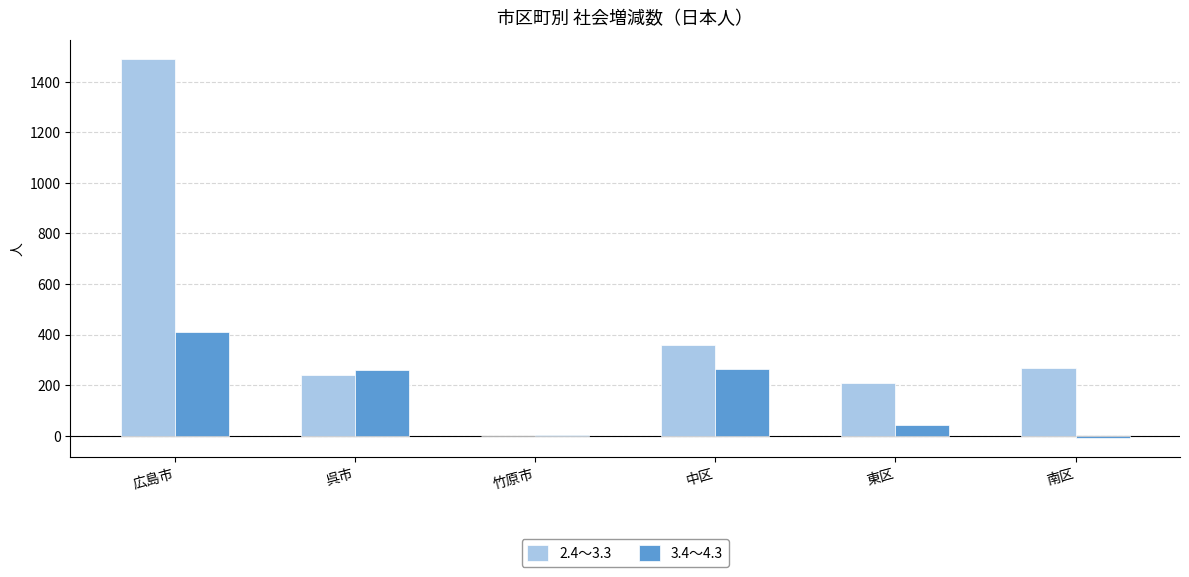

What is the approximate value of 3.4～4.3 at 広島市, to the nearest 10?

410